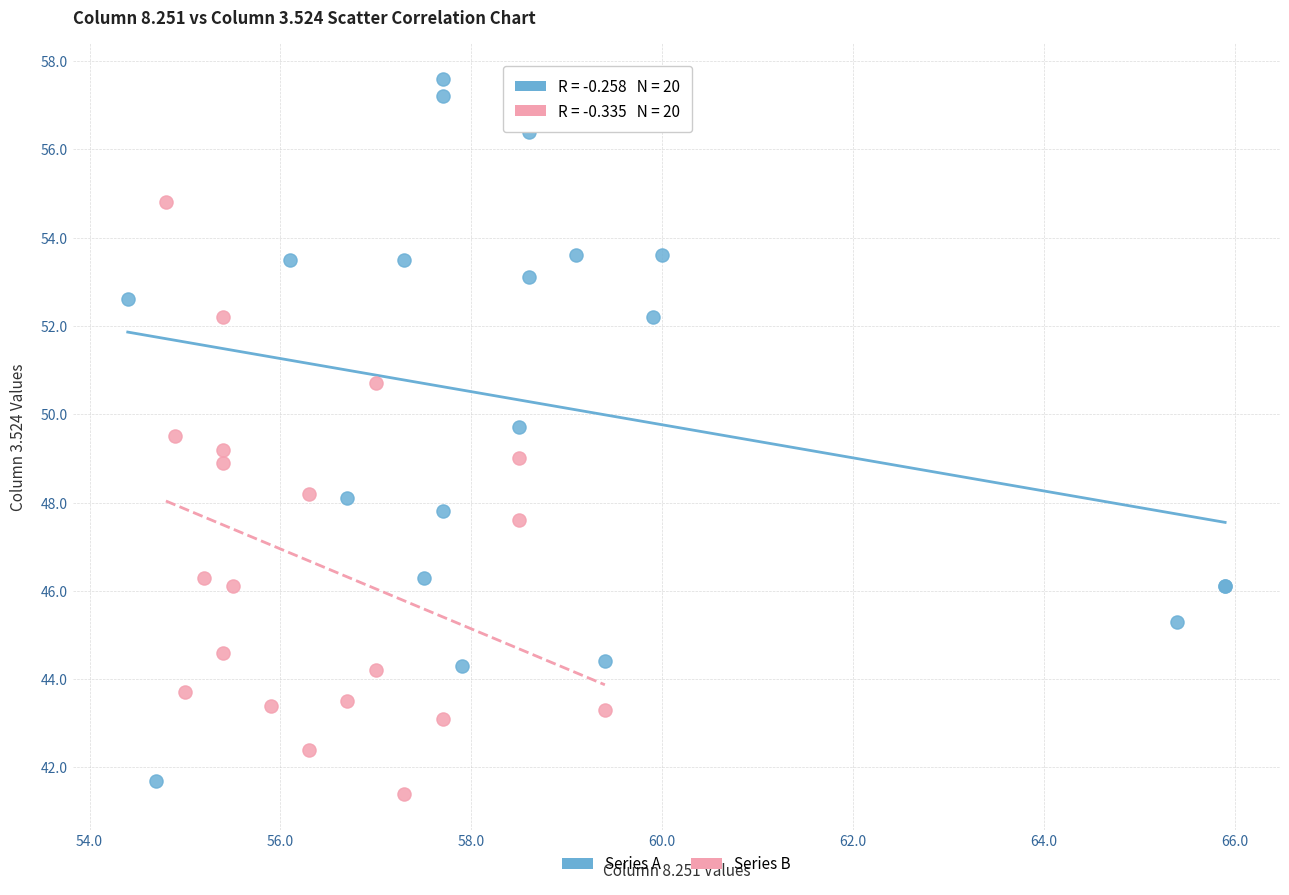

Which series contains the highest Y value?

Series A